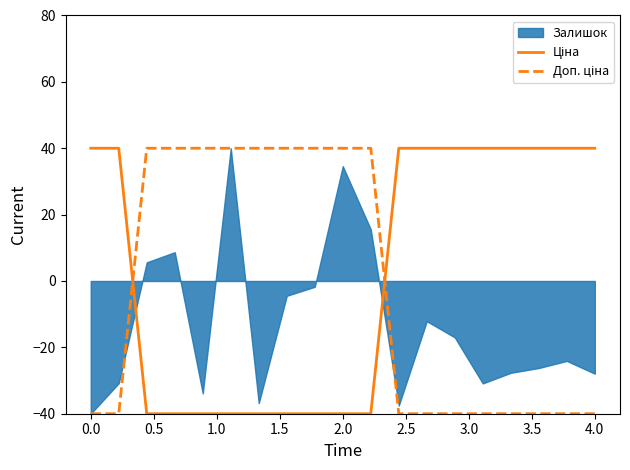

What is the value of the Доп. ціна point at the 2nd from the left?

-40